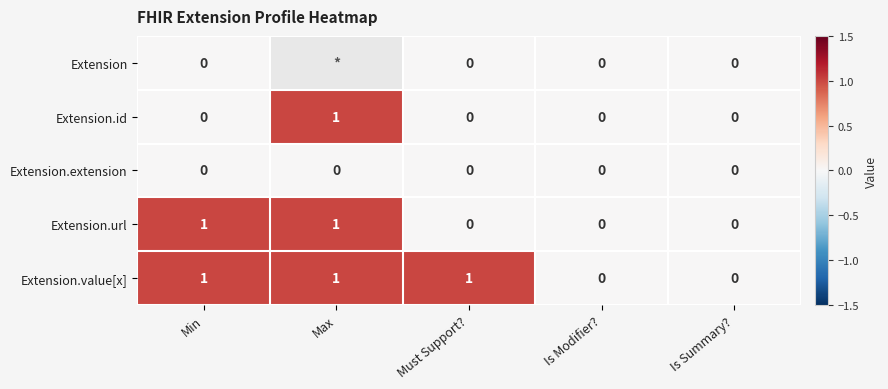

Is the value of Extension.extension at Max greater than the value of Extension.id at Max?

No